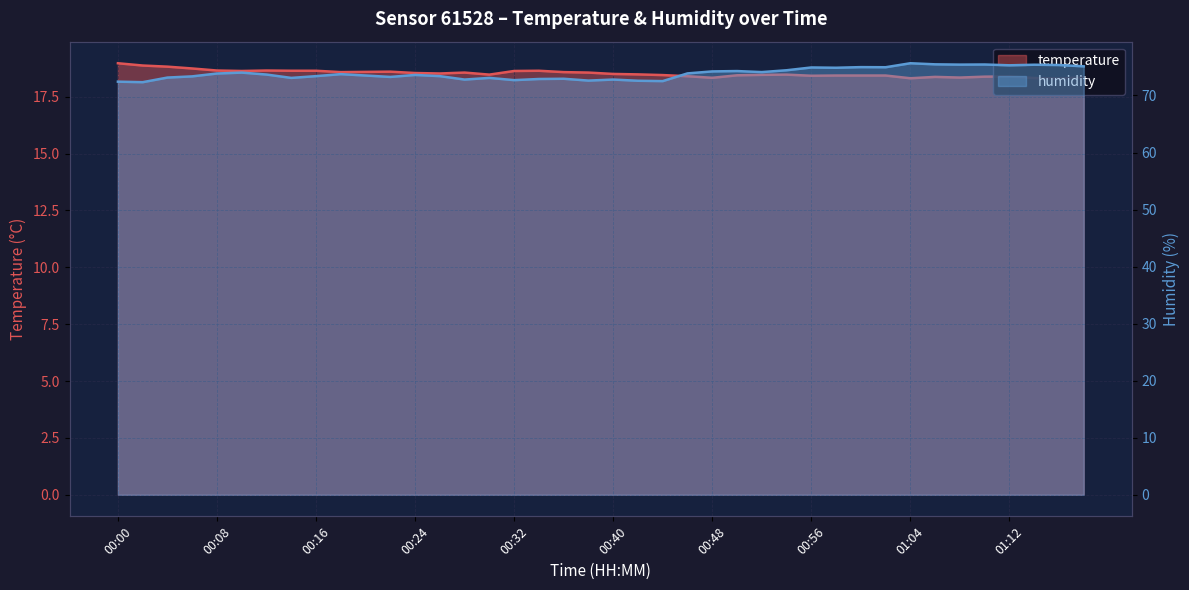

List the series in order of their peak value, highest first.

humidity, temperature